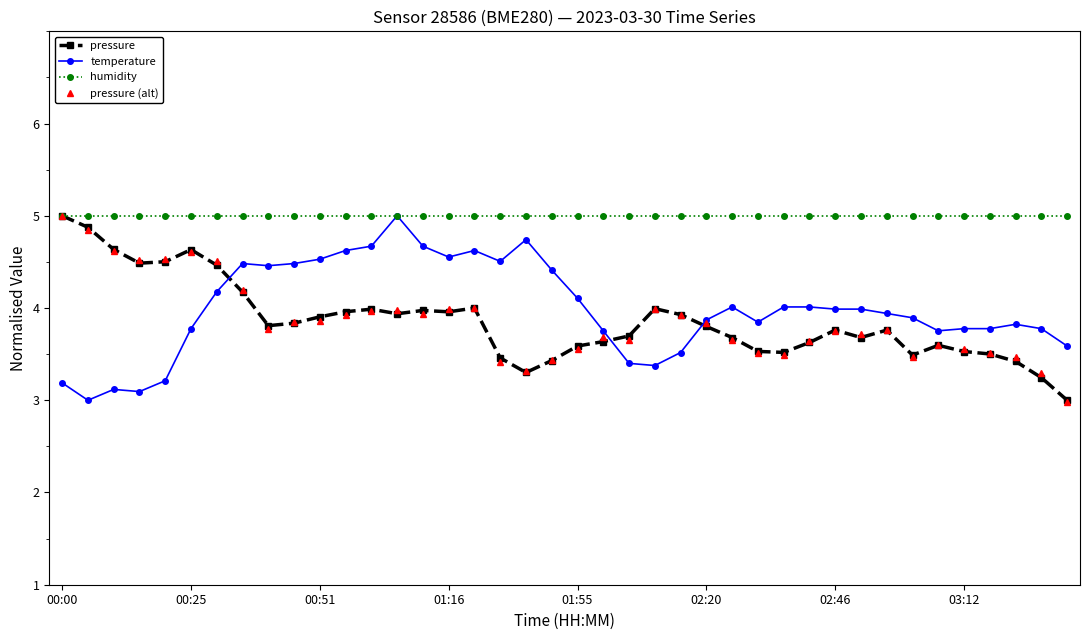

Reading right to left, what are all the values shown in this chart?

pressure: 3.0	3.2	3.4	3.5	3.5	3.6	3.5	3.8	3.7	3.8	3.6	3.5	3.5	3.7	3.8	3.9	4.0	3.7	3.6	3.6	3.4	3.3	3.5	4.0	4.0	4.0	3.9	4.0	4.0	3.9	3.8	3.8	4.2	4.5	4.6	4.5	4.5	4.6	4.9	5.0
temperature: 3.6	3.8	3.8	3.8	3.8	3.8	3.9	3.9	4.0	4.0	4.0	4.0	3.8	4.0	3.9	3.5	3.4	3.4	3.8	4.1	4.4	4.7	4.5	4.6	4.6	4.7	5.0	4.7	4.6	4.5	4.5	4.5	4.5	4.2	3.8	3.2	3.1	3.1	3.0	3.2
humidity: 5.0	5.0	5.0	5.0	5.0	5.0	5.0	5.0	5.0	5.0	5.0	5.0	5.0	5.0	5.0	5.0	5.0	5.0	5.0	5.0	5.0	5.0	5.0	5.0	5.0	5.0	5.0	5.0	5.0	5.0	5.0	5.0	5.0	5.0	5.0	5.0	5.0	5.0	5.0	5.0
pressure (alt): 3.0	3.3	3.5	3.5	3.6	3.6	3.5	3.8	3.7	3.7	3.6	3.5	3.5	3.7	3.8	3.9	4.0	3.7	3.7	3.6	3.4	3.3	3.4	4.0	4.0	3.9	4.0	4.0	3.9	3.9	3.9	3.8	4.2	4.5	4.6	4.5	4.5	4.6	4.8	5.0